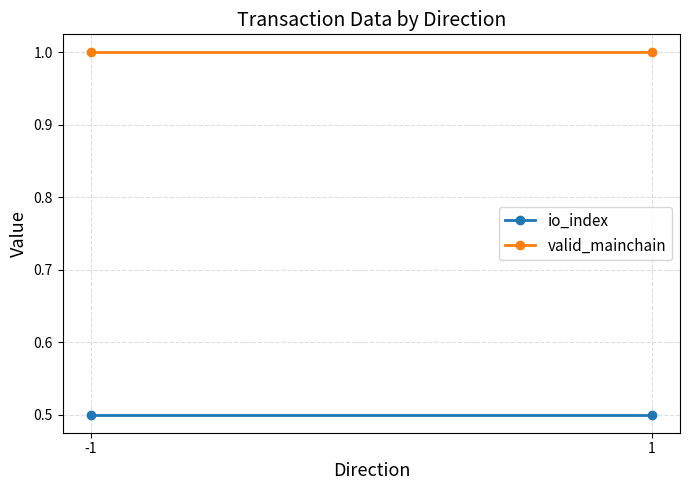

Reading left to right, what are all the values shown in this chart?

io_index: -1=0.5	1=0.5
valid_mainchain: -1=1.0	1=1.0